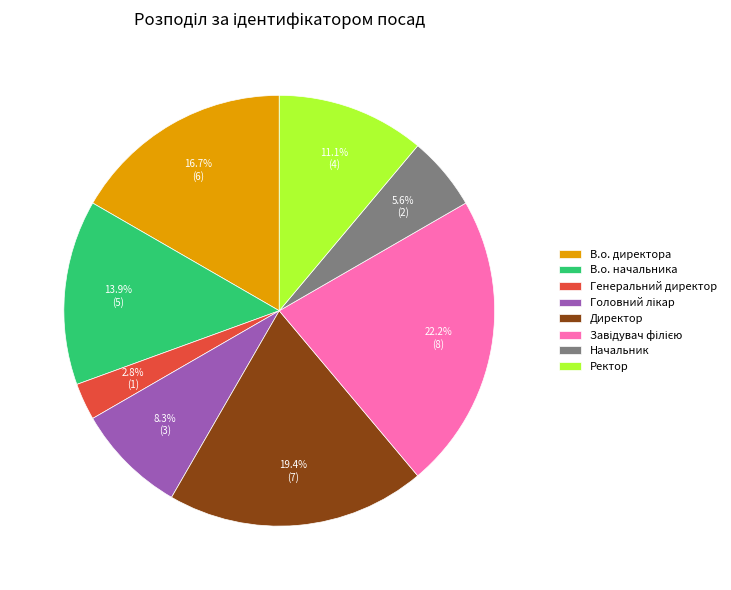

What percentage is the В.о. директора slice, to the nearest percent?

17%